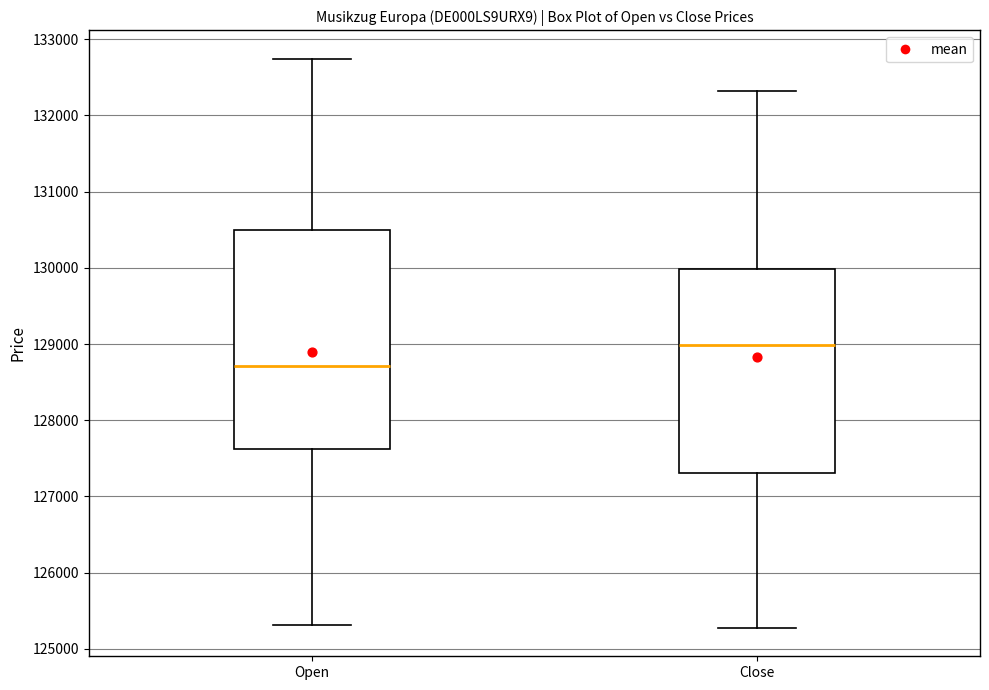

Which box is the tallest, from its lower edge to its upper edge?

Open